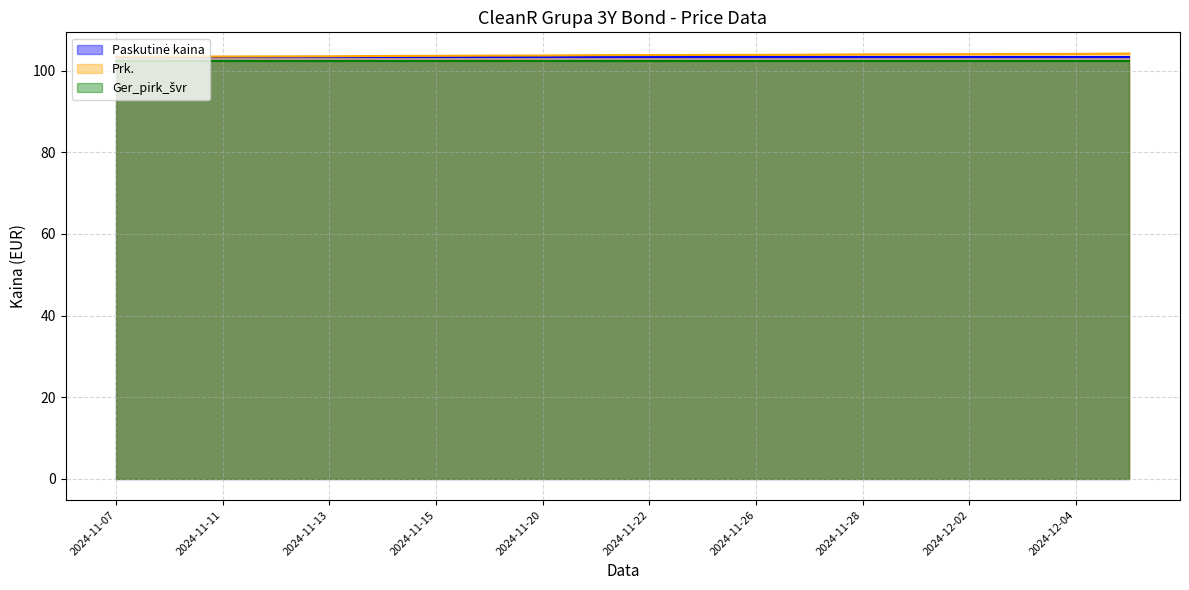

True or false: Prk. and Paskutinė kaina intersect in this chart.

False